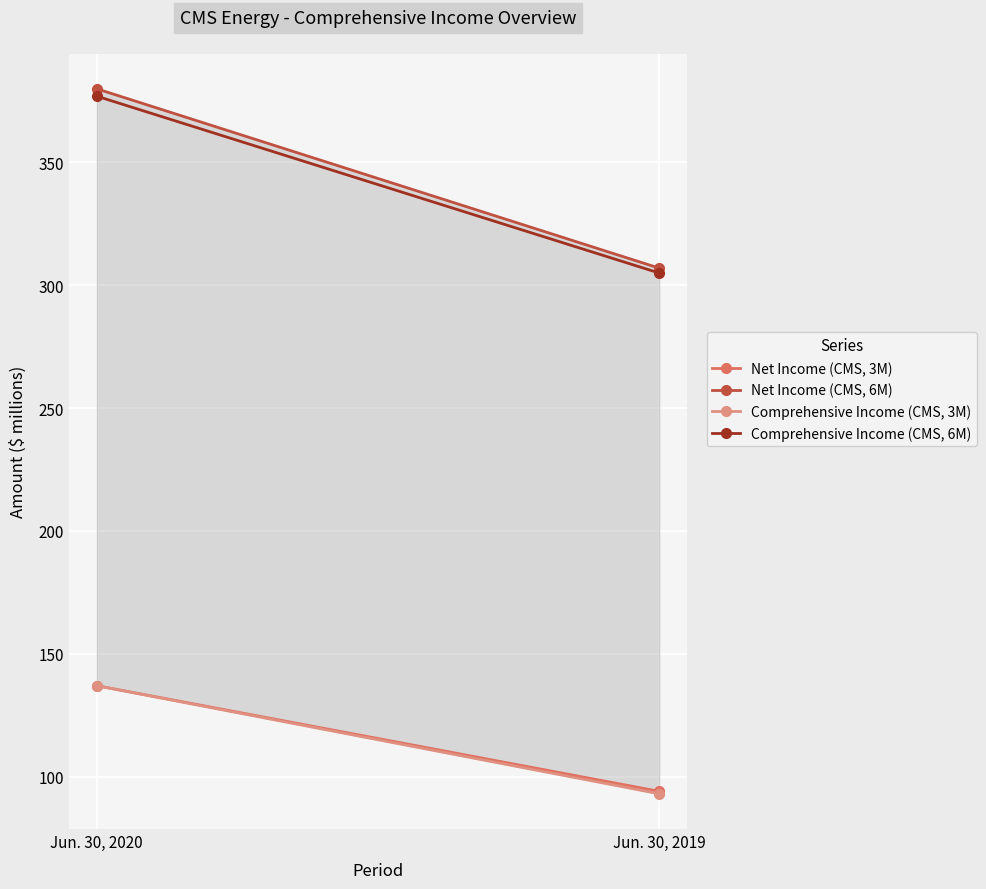

What is the value of the Net Income (CMS, 6M) point at the 2nd from the left?

307